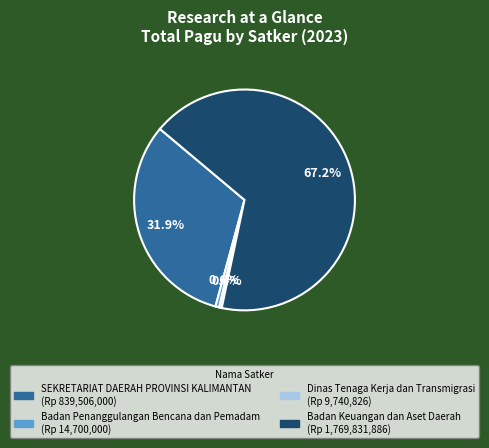

What is the ratio of the value at SEKRETARIAT DAERAH PROVINSI KALIMANTAN to the value at Badan Keuangan dan Aset Daerah?

0.5